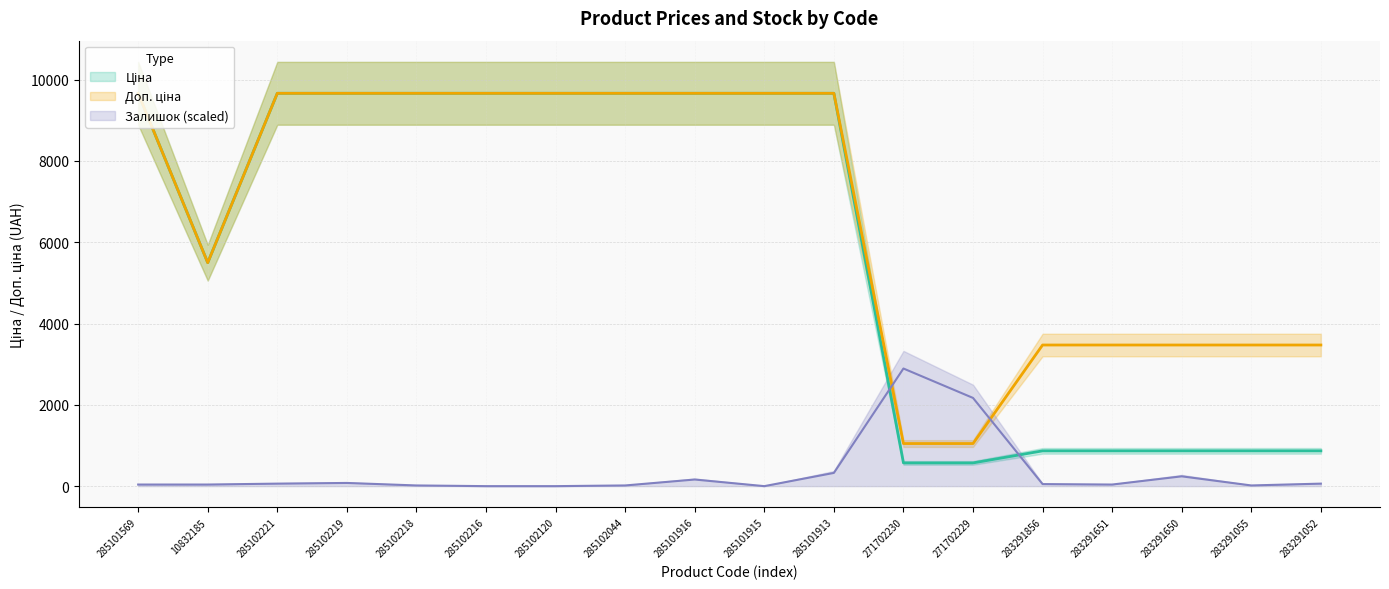

What is the total value across all series at 283291055?

4357.0